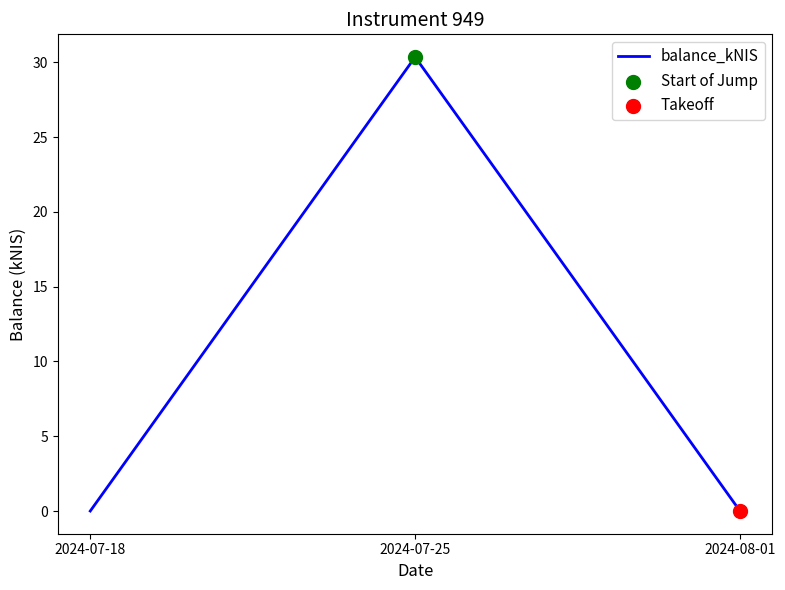

Between 2024-07-18 and 2024-07-25, which is larger?

2024-07-25